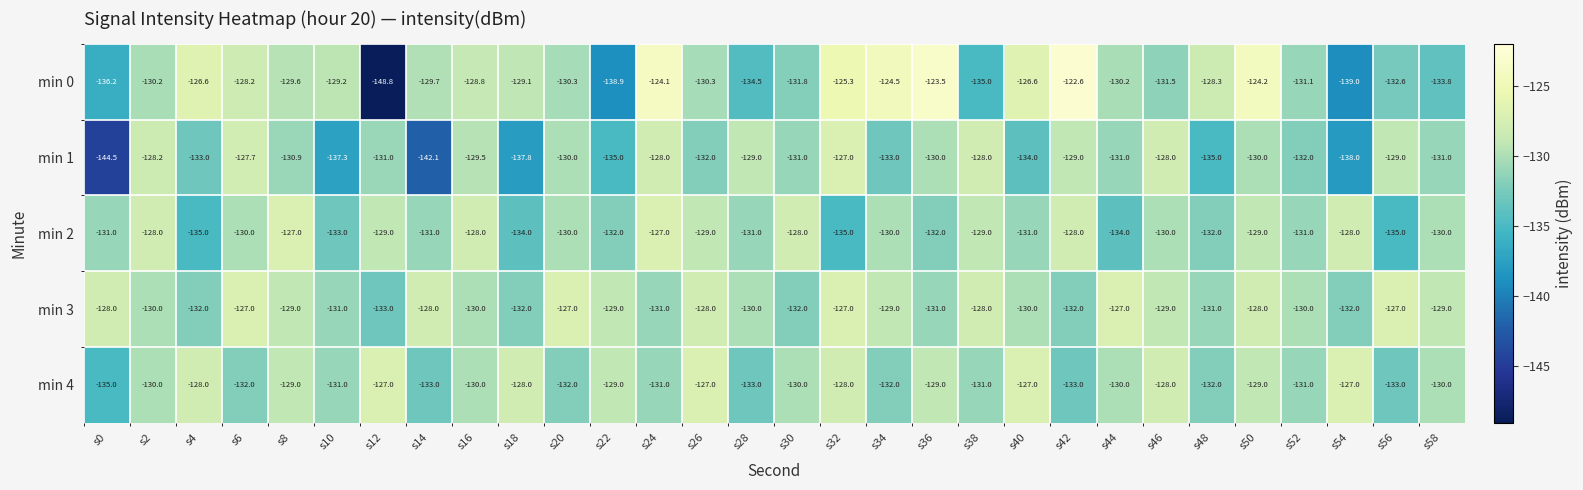

At which label is min 4 closest to -131?

s10